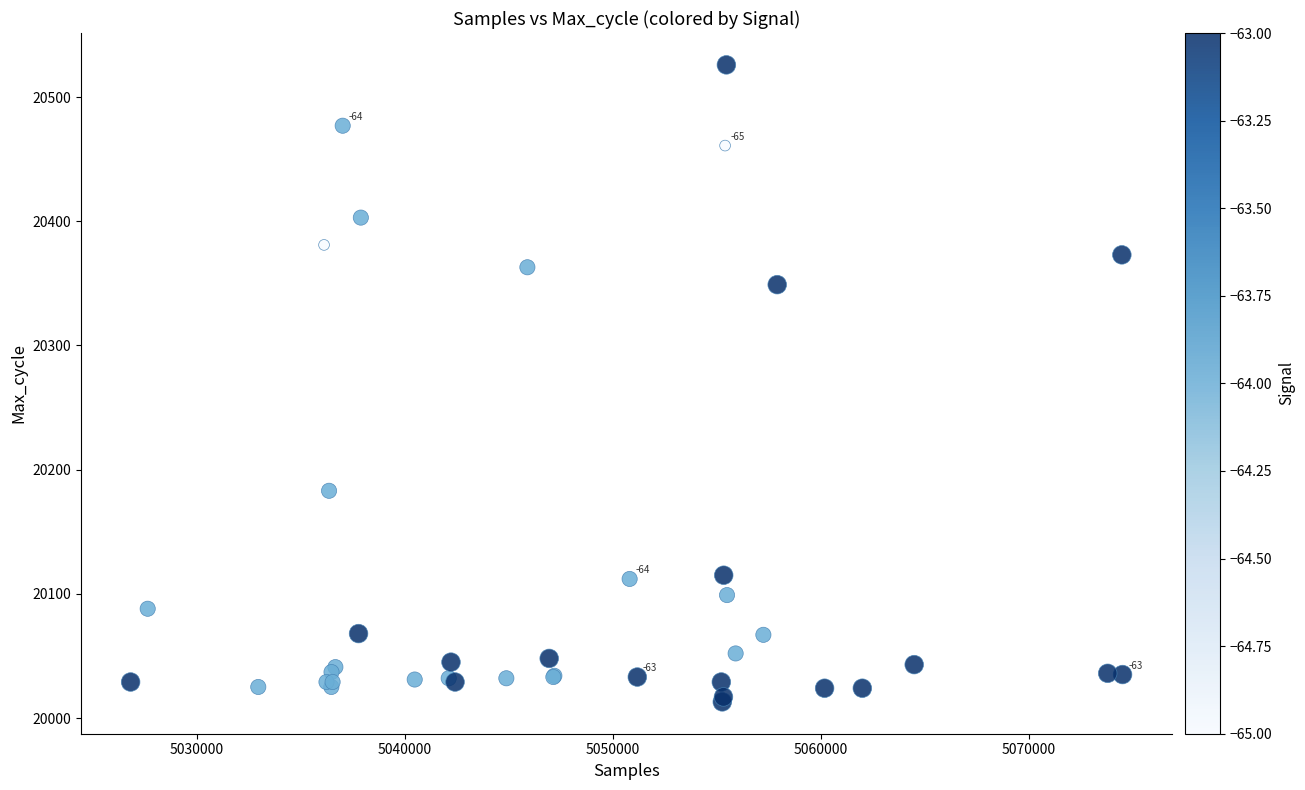

What Y value in the scatter plot is closest to 20269?

20349